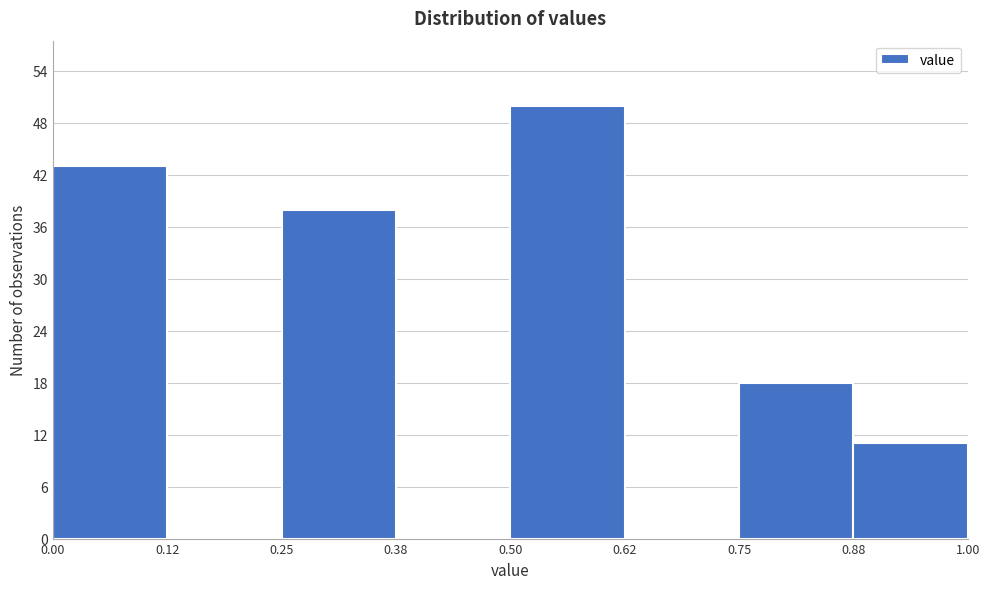

Reading left to right, list every bar in this chart as the range it spans on the x-axis followed by its height. The values are not printed on the chart, so give them approximately, as read against the axis.

0.00 to 0.12: 43
0.12 to 0.25: 0
0.25 to 0.38: 38
0.38 to 0.50: 0
0.50 to 0.62: 50
0.62 to 0.75: 0
0.75 to 0.88: 18
0.88 to 1.00: 11